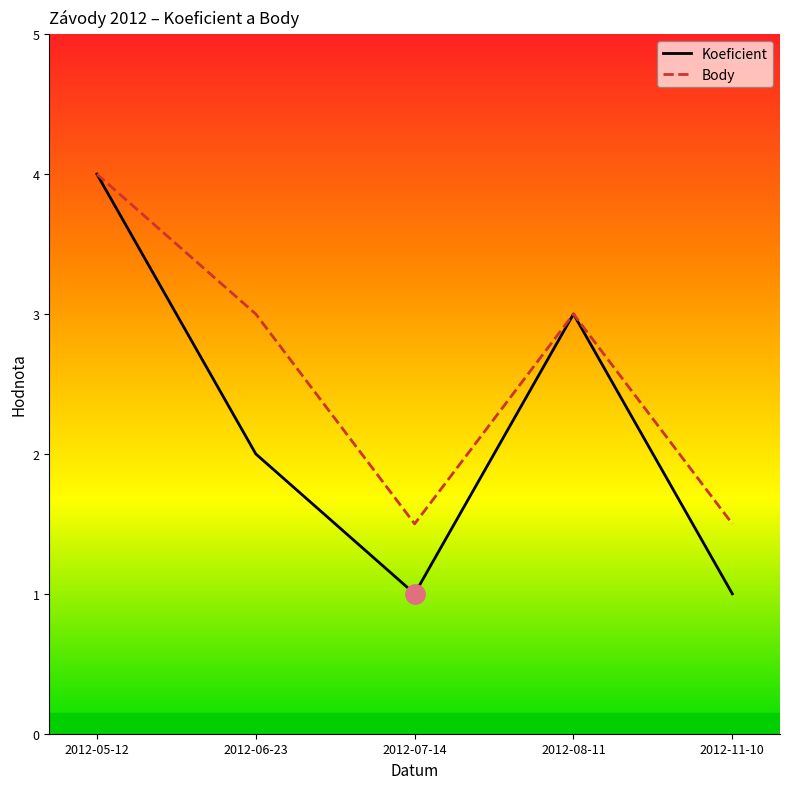

Where is the first local minimum for Koeficient?

2012-07-14